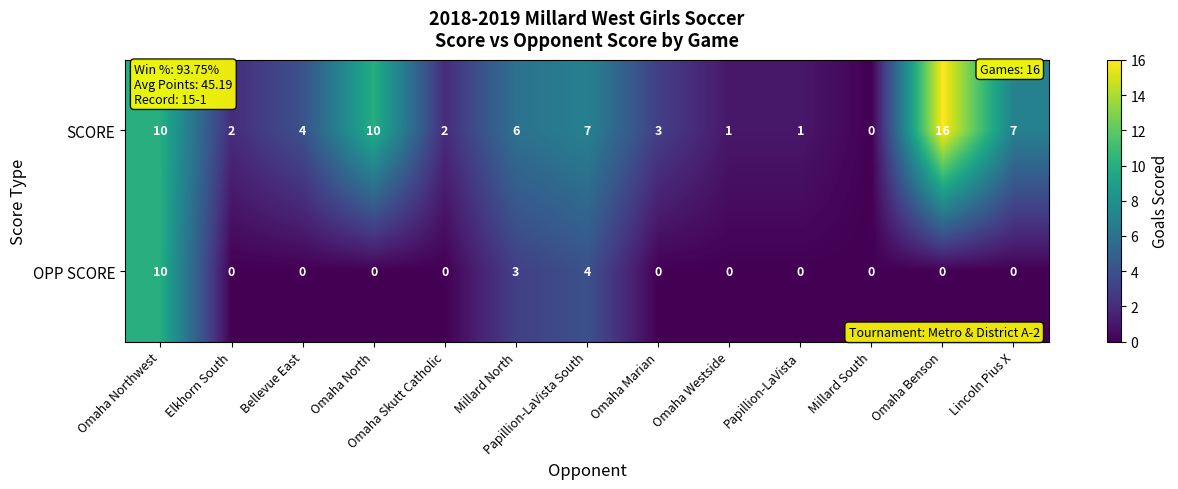

At how many categories does at least one series exceed 11?

1